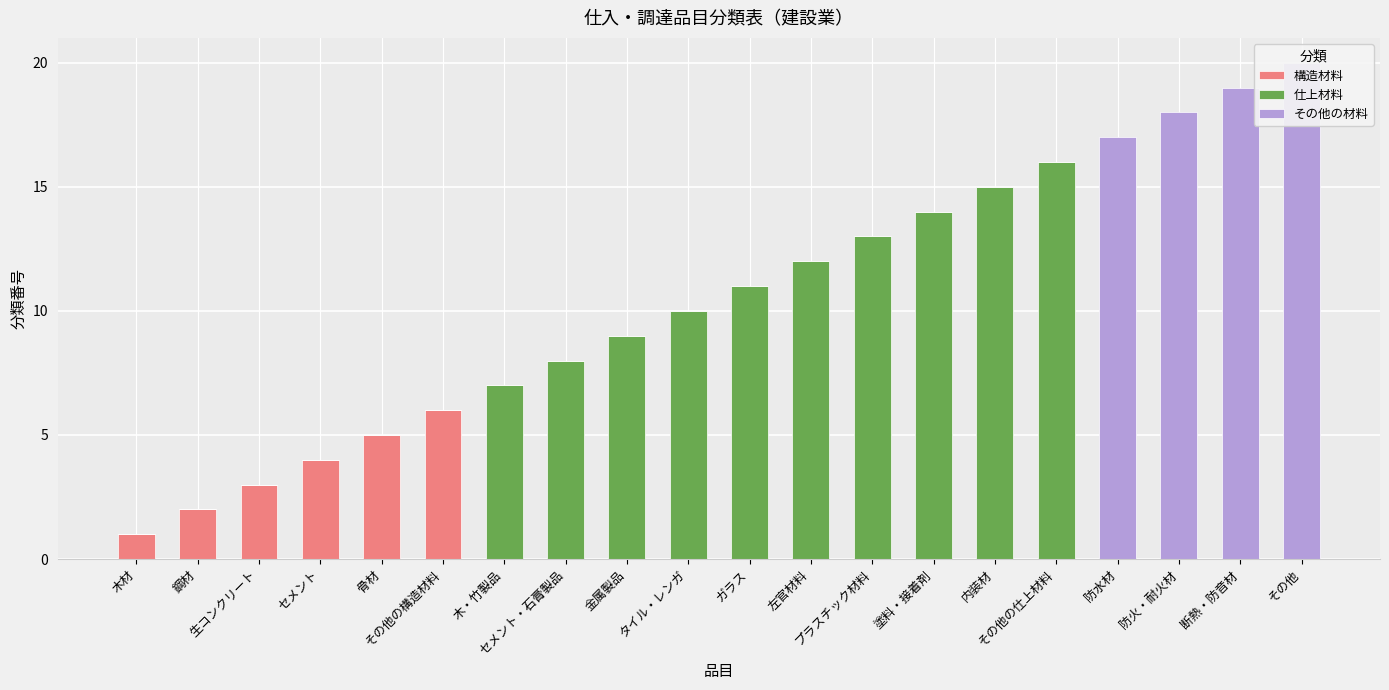

Does the chart contain stacked bars?

No